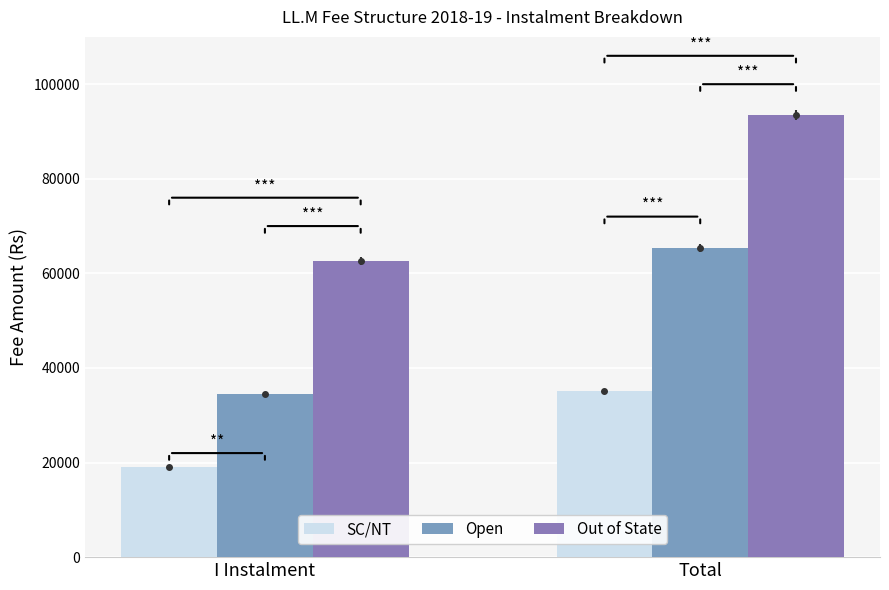

The Out of State series shows 94367 at I Instalment. True or false?

False